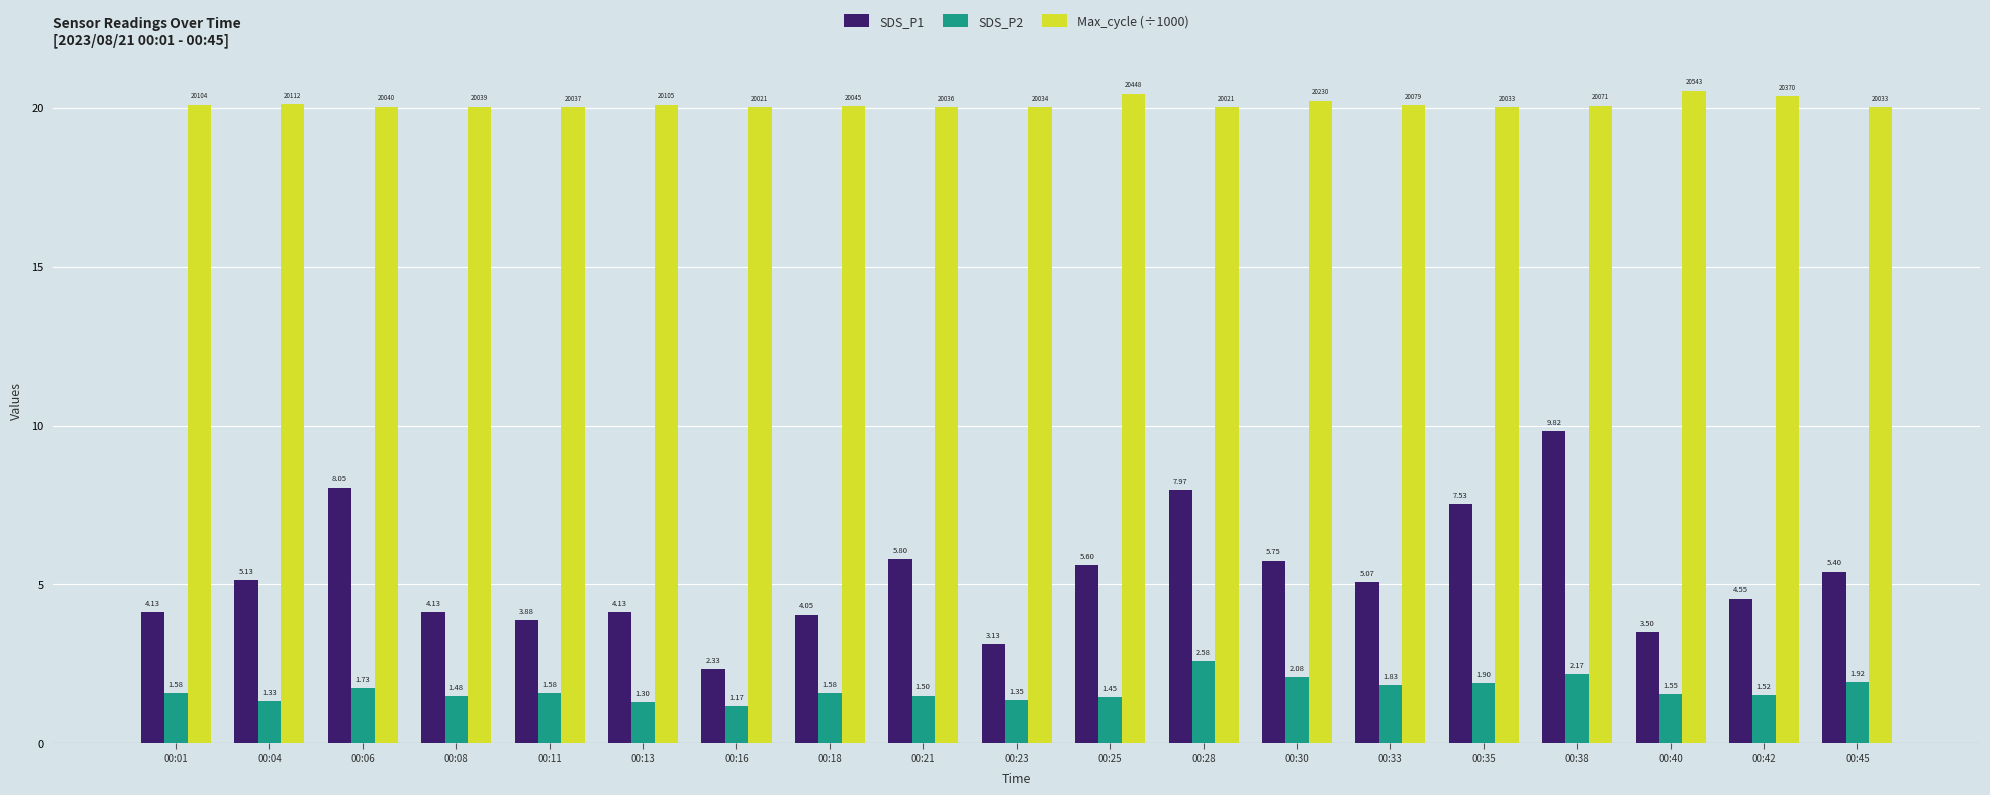

What is the sum of the Max_cycle (÷1000) values at 00:23 and 00:18?

40.1